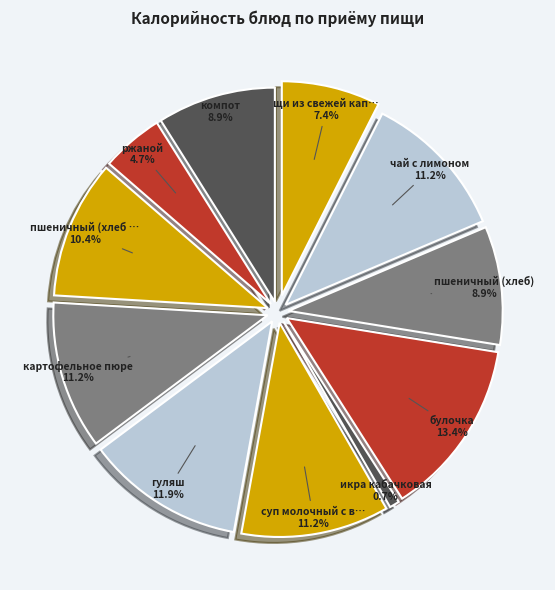

The ржаной slice represents 5% of the pie. True or false?

True